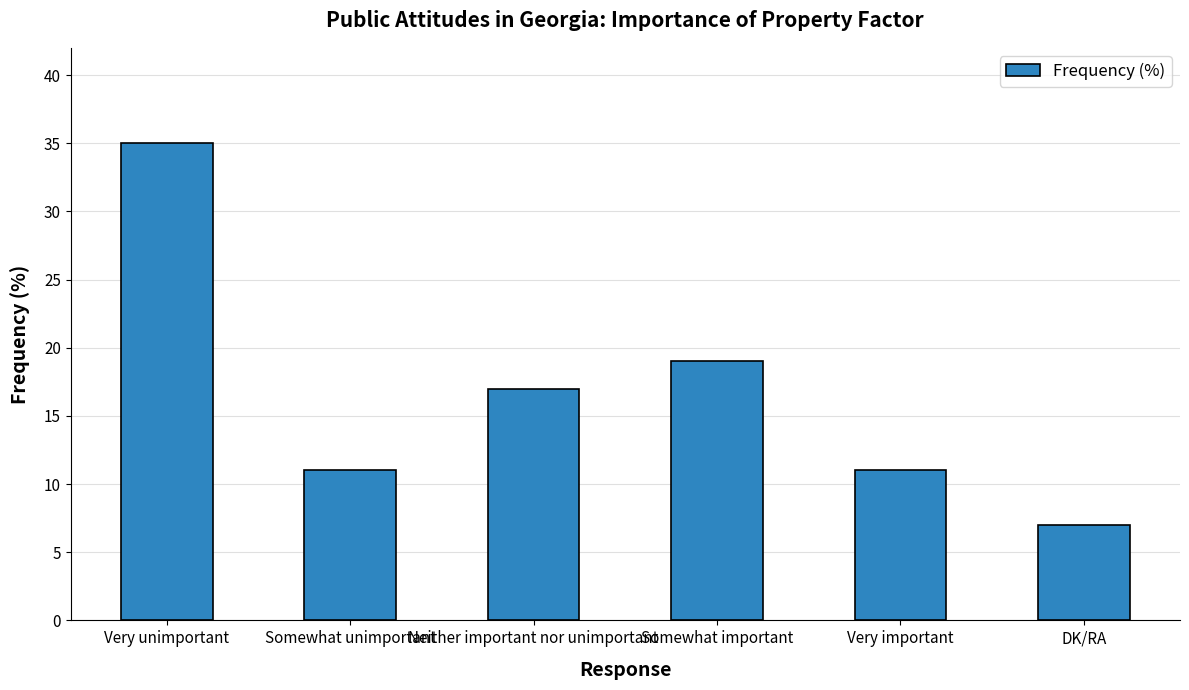

What is the difference between the maximum and minimum values?

28